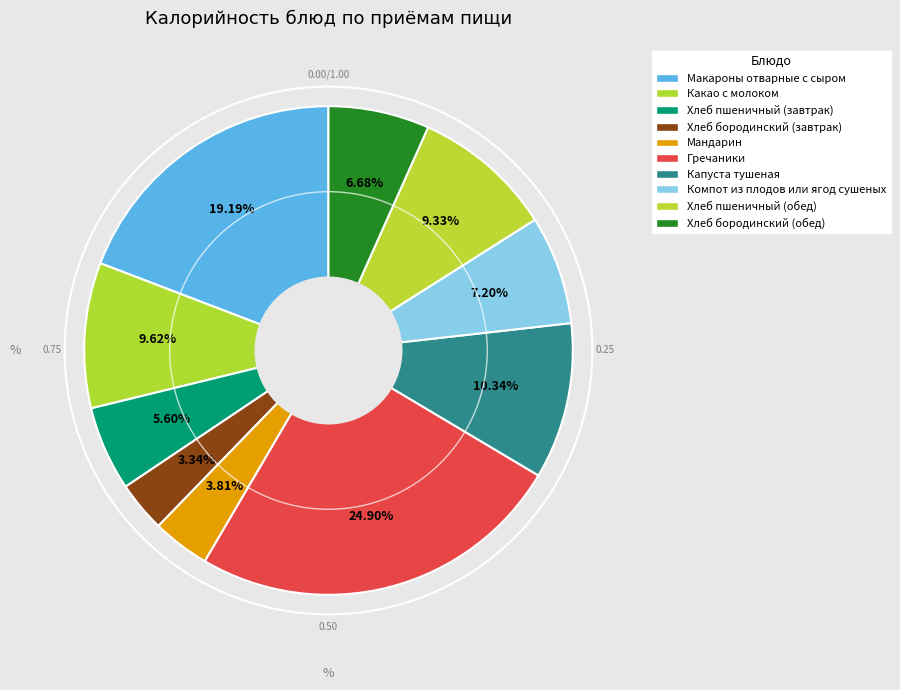

Count the number of slices in the pie.

10